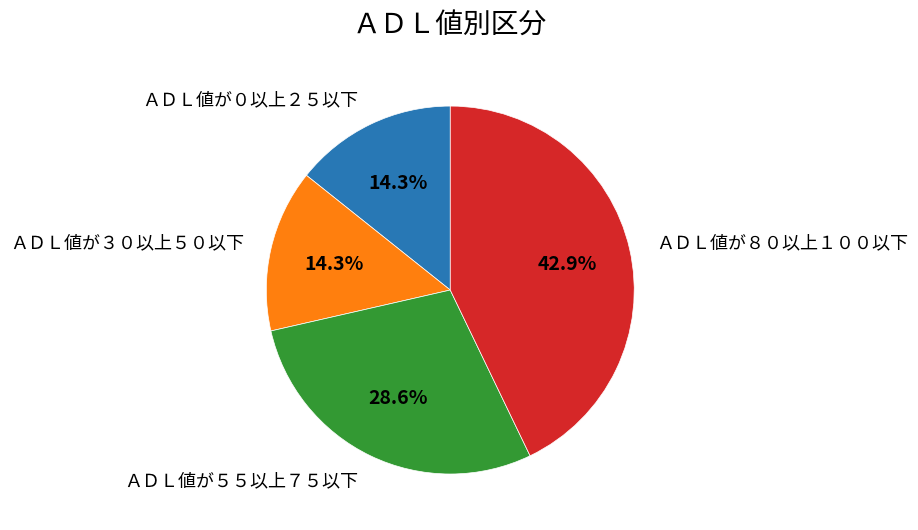

Is there a majority slice in this chart?

No